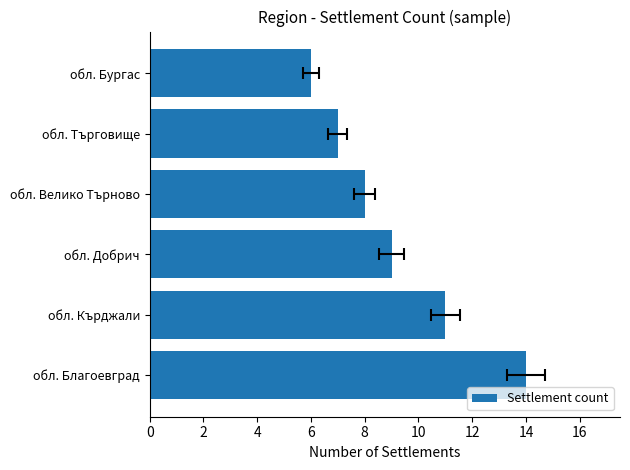

How many values are below 9?

3